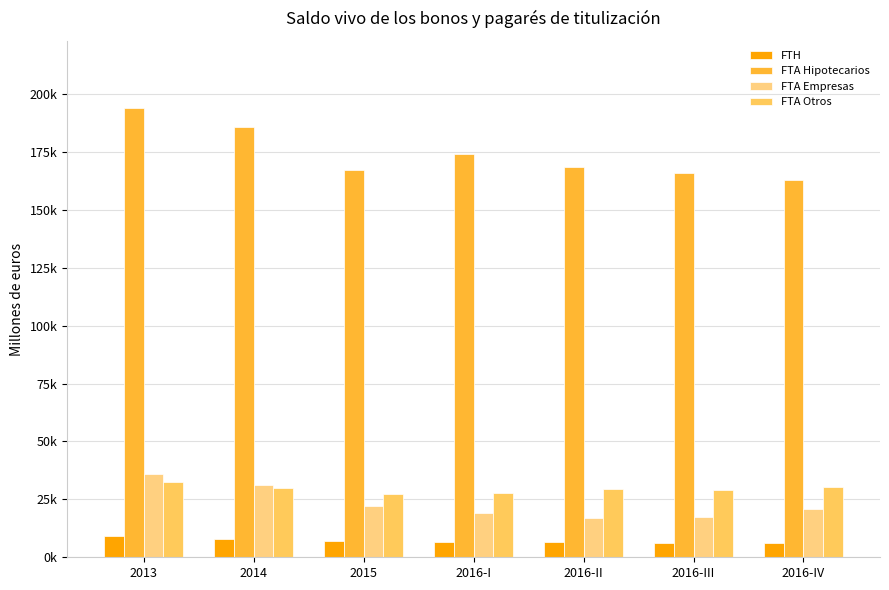

Which series has the largest range (max minus min)?

FTA Hipotecarios